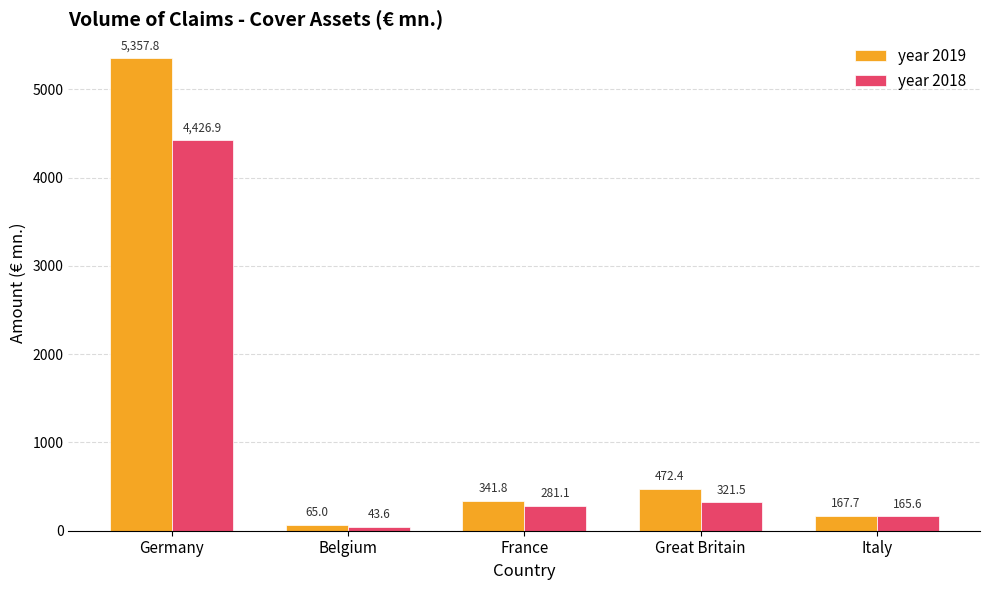

What is the difference between the year 2018 values at France and Germany?

4145.8